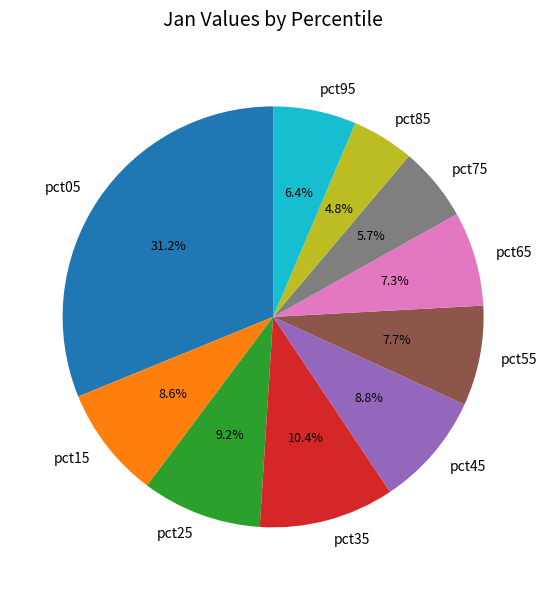

Is there any slice that represents more than half of the pie?

No